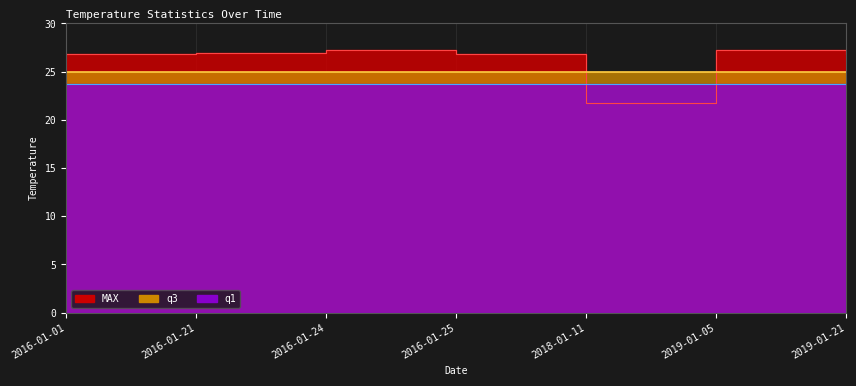

What is the total value across all series at 2016-01-24?

75.8